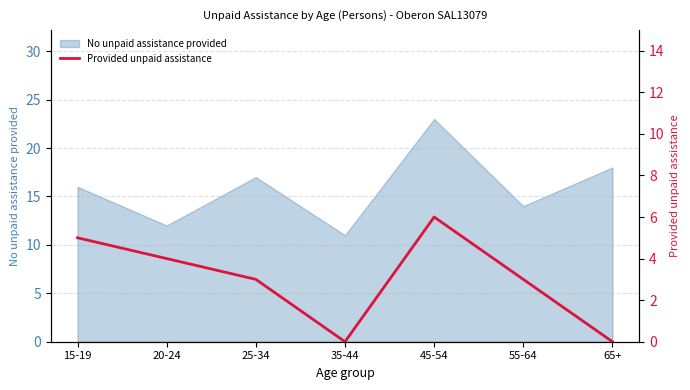

List the labels in order of No unpaid assistance provided value, largest first.

45-54, 65+, 25-34, 15-19, 55-64, 20-24, 35-44